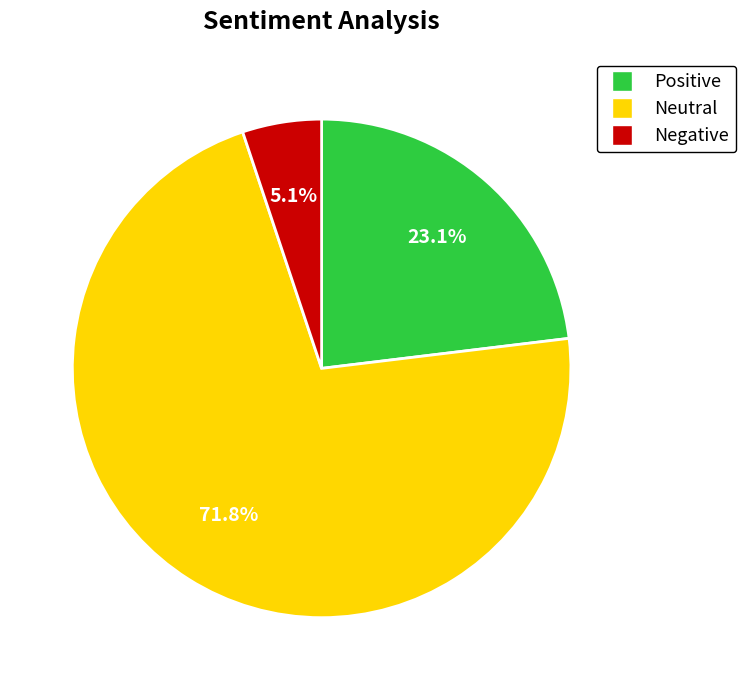

Which category has the biggest portion of the pie?

Neutral